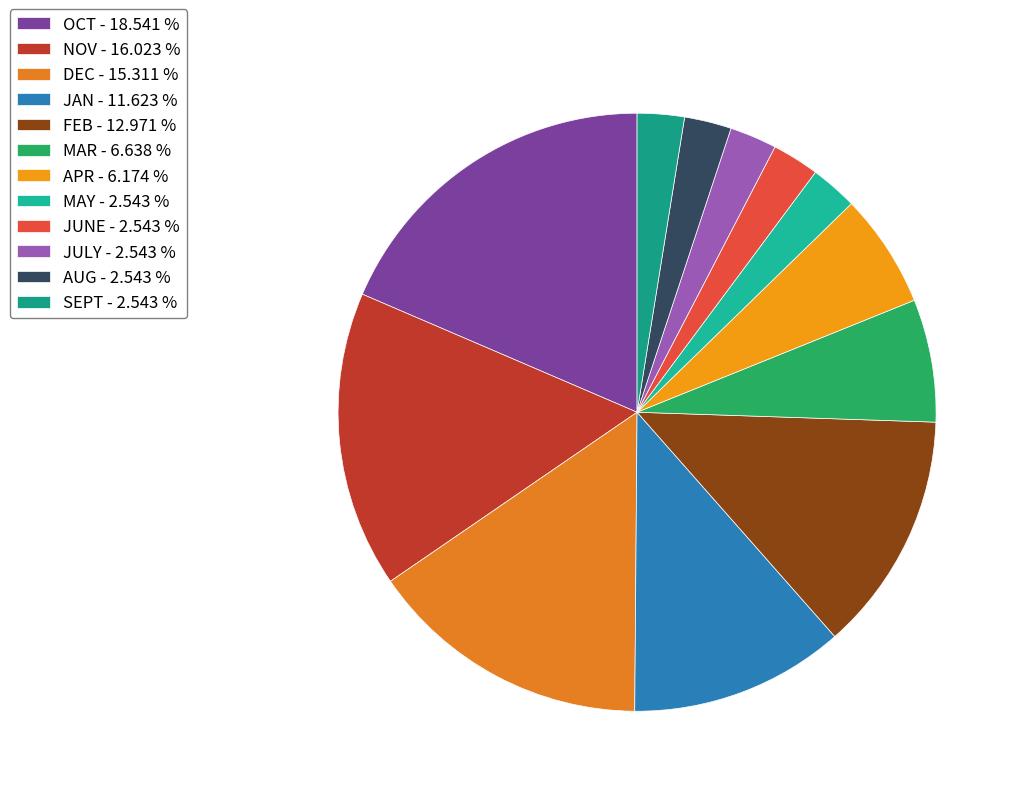

Does OCT account for over 50% of the chart?

No